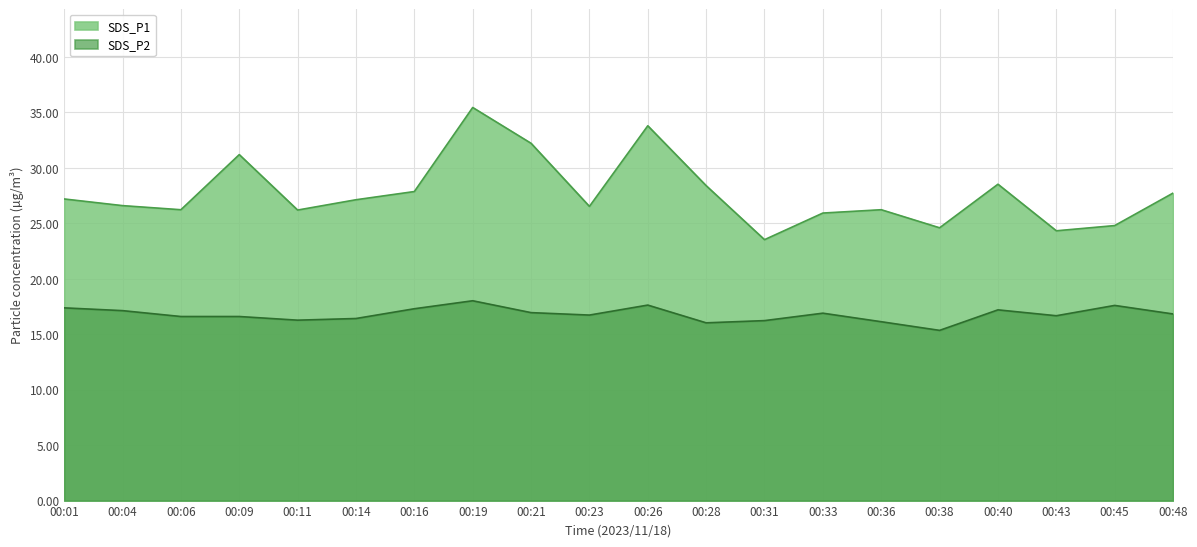

The value of SDS_P1 at 00:11 is 11.4. True or false?

False